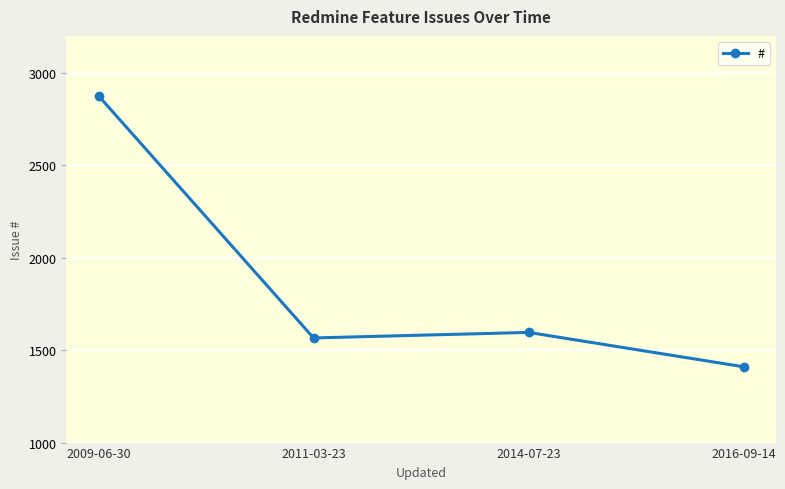

At which label is the value closest to 2143?

2014-07-23